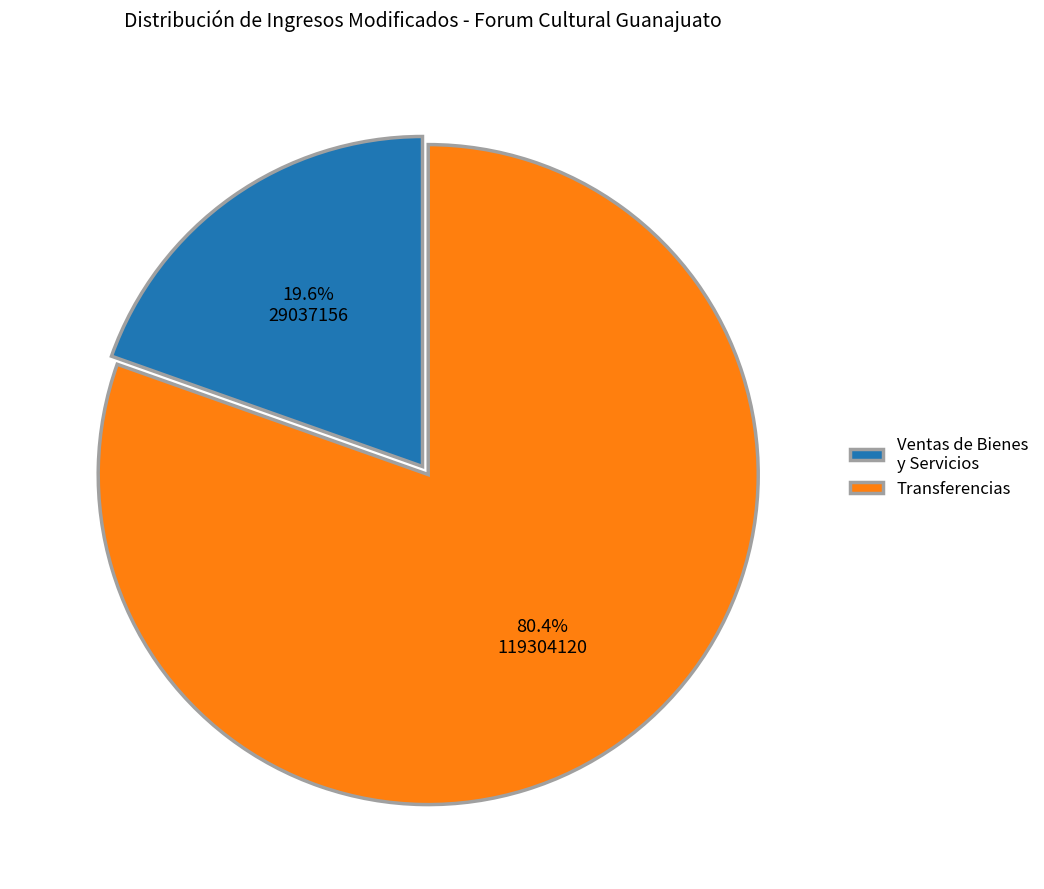

Rank the categories by value from lowest to highest.

Ventas de Bienes y Servicios, Transferencias